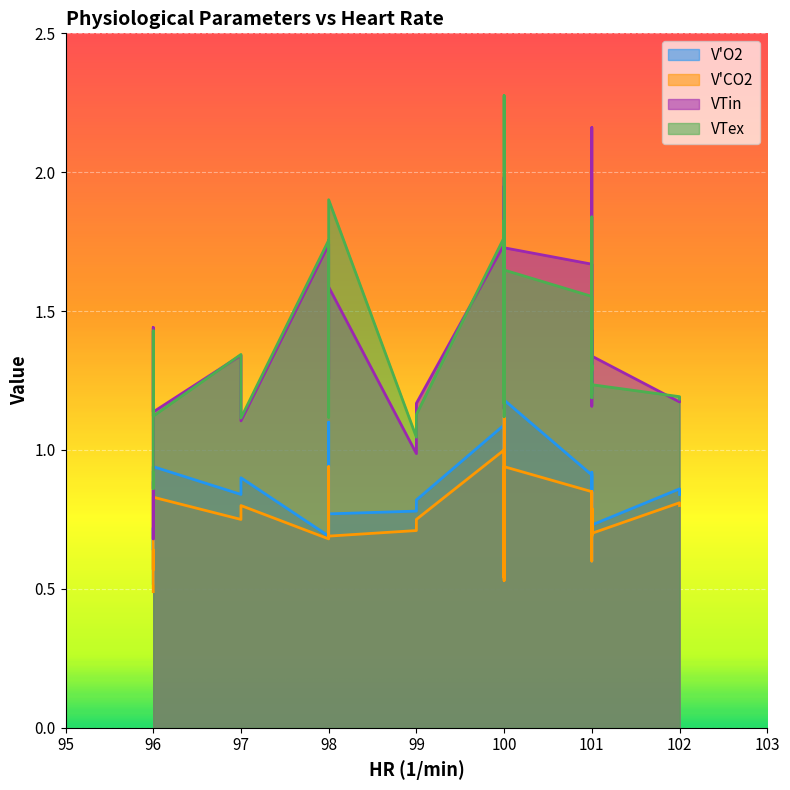

List the series in order of their peak value, highest first.

VTex, VTin, V'O2, V'CO2